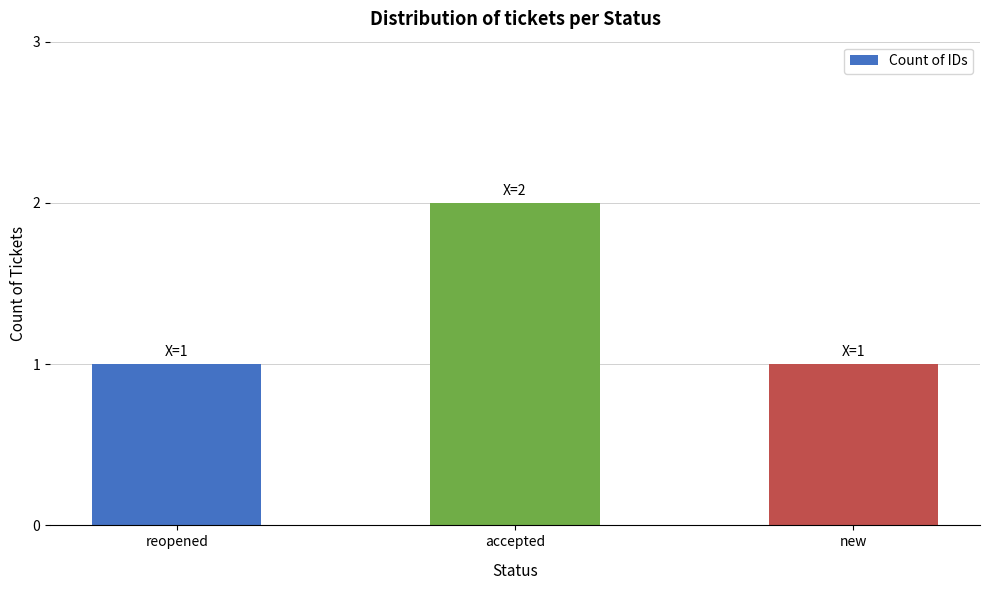

Reading left to right, what are all the values shown in this chart?

reopened=1	accepted=2	new=1